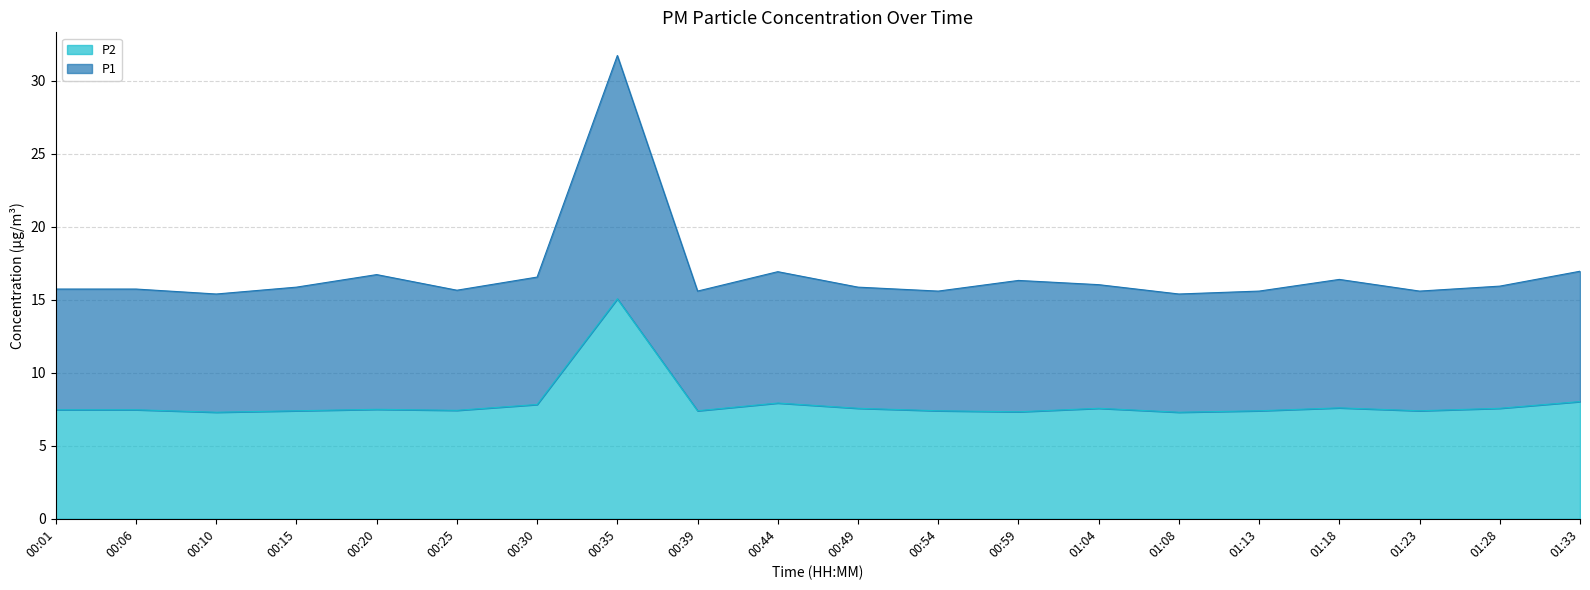

True or false: P2 and P1 intersect in this chart.

False